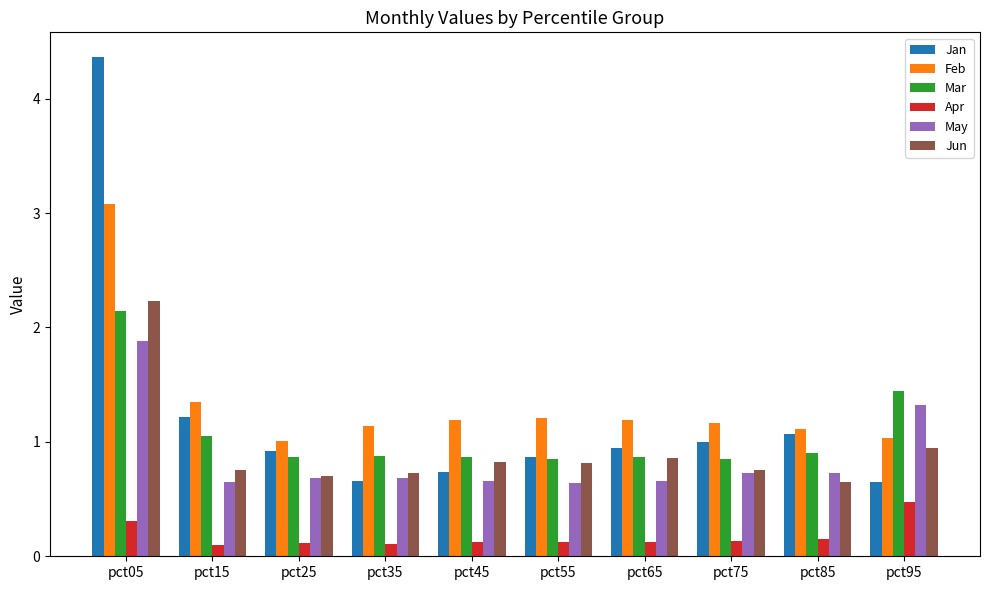

Rank the series by their maximum value, from highest to lowest.

Jan, Feb, Jun, Mar, May, Apr